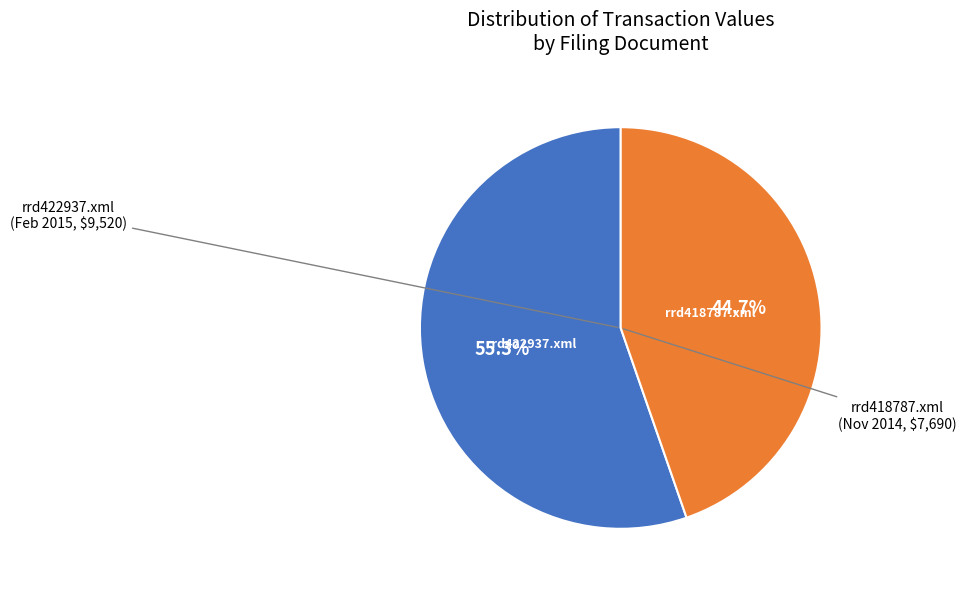

Count the number of slices in the pie.

2